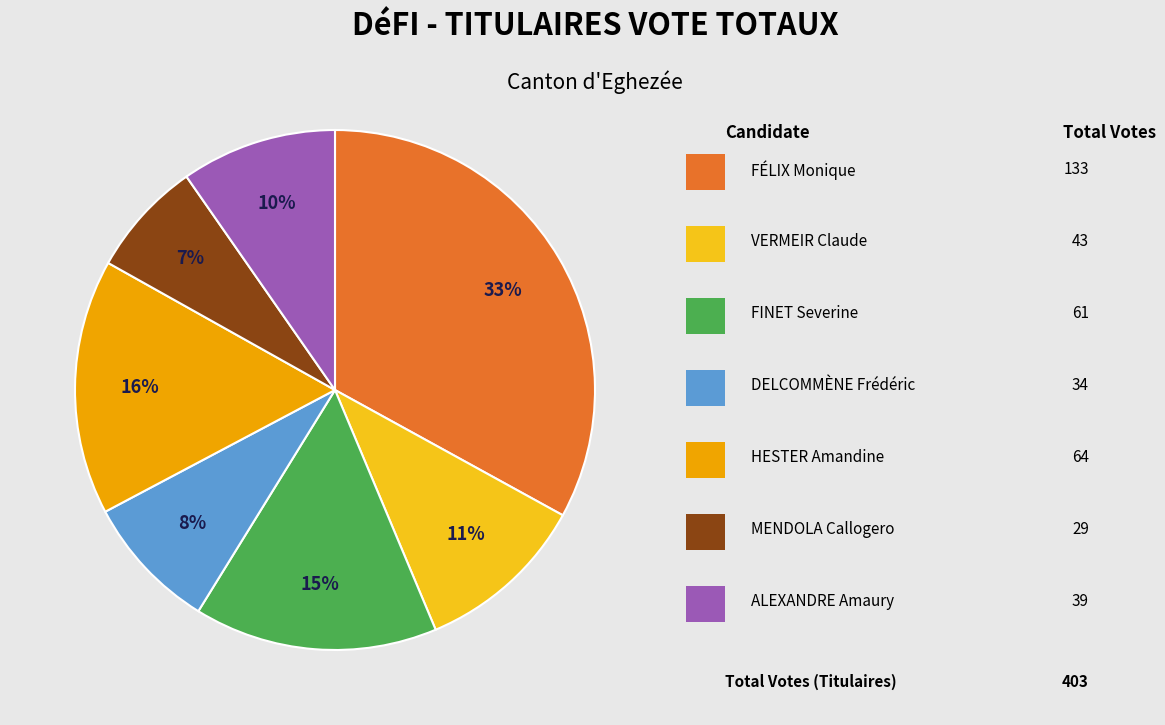

Is there any slice that represents more than half of the pie?

No